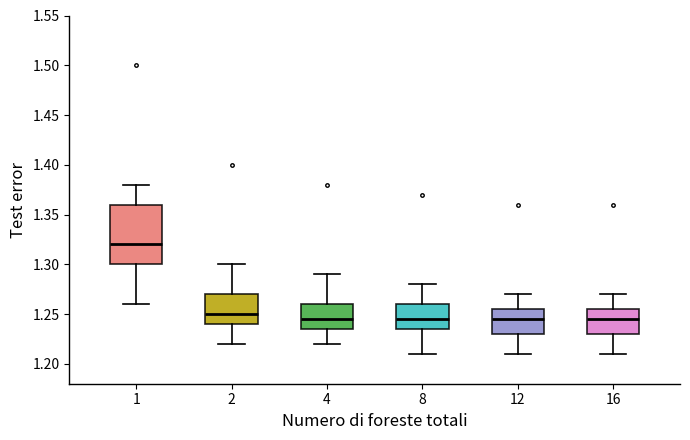

Which box is the tallest, from its lower edge to its upper edge?

1